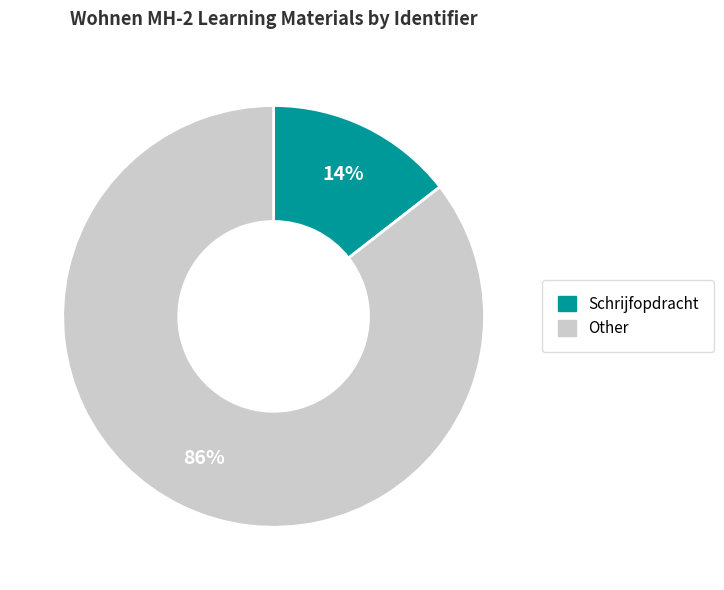

What is the smallest slice in the pie chart?

Schrijfopdracht